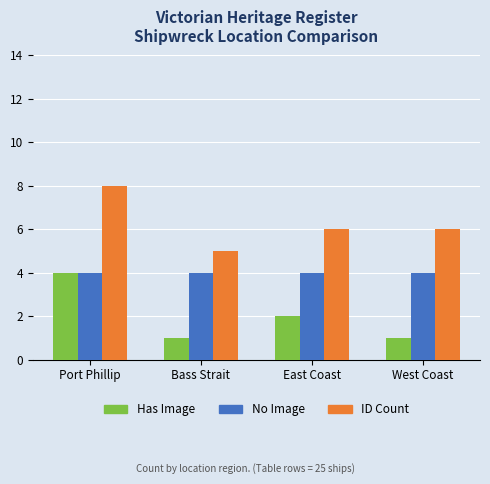

What is the sum of all ID Count values?

25